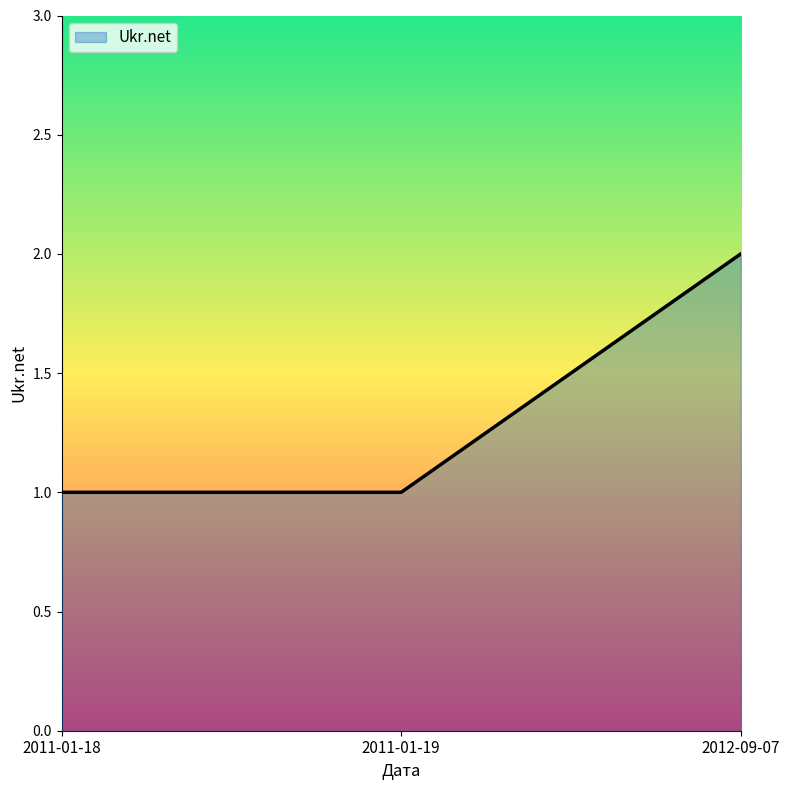

Approximately how many times larger is the value at 2012-09-07 compared to 2011-01-19?

2.0